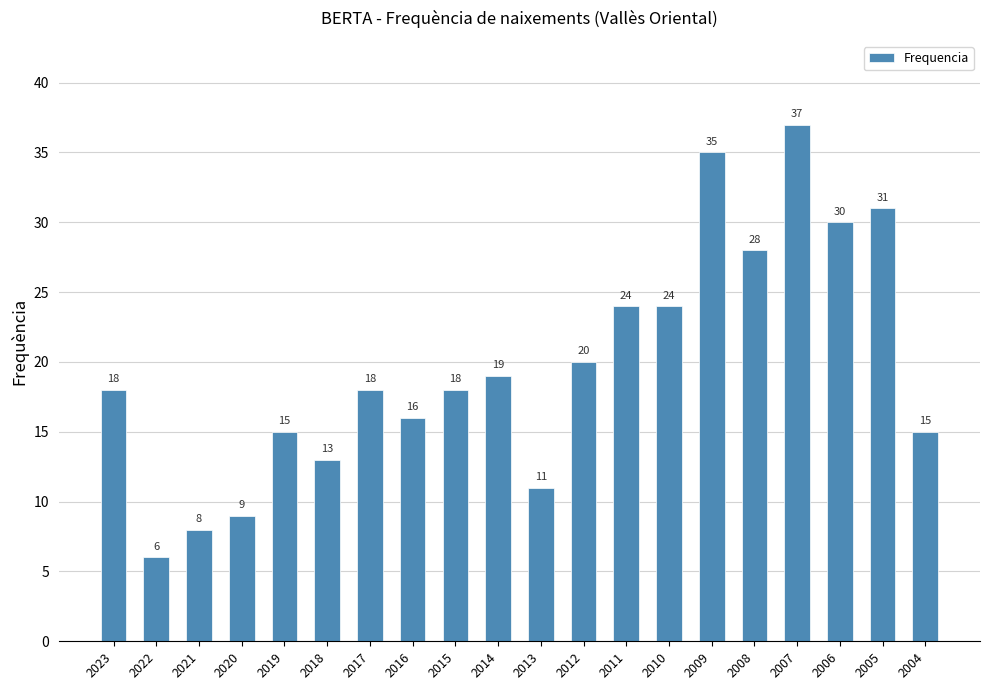

Approximately how many times larger is the value at 2017 compared to 2022?

3.0